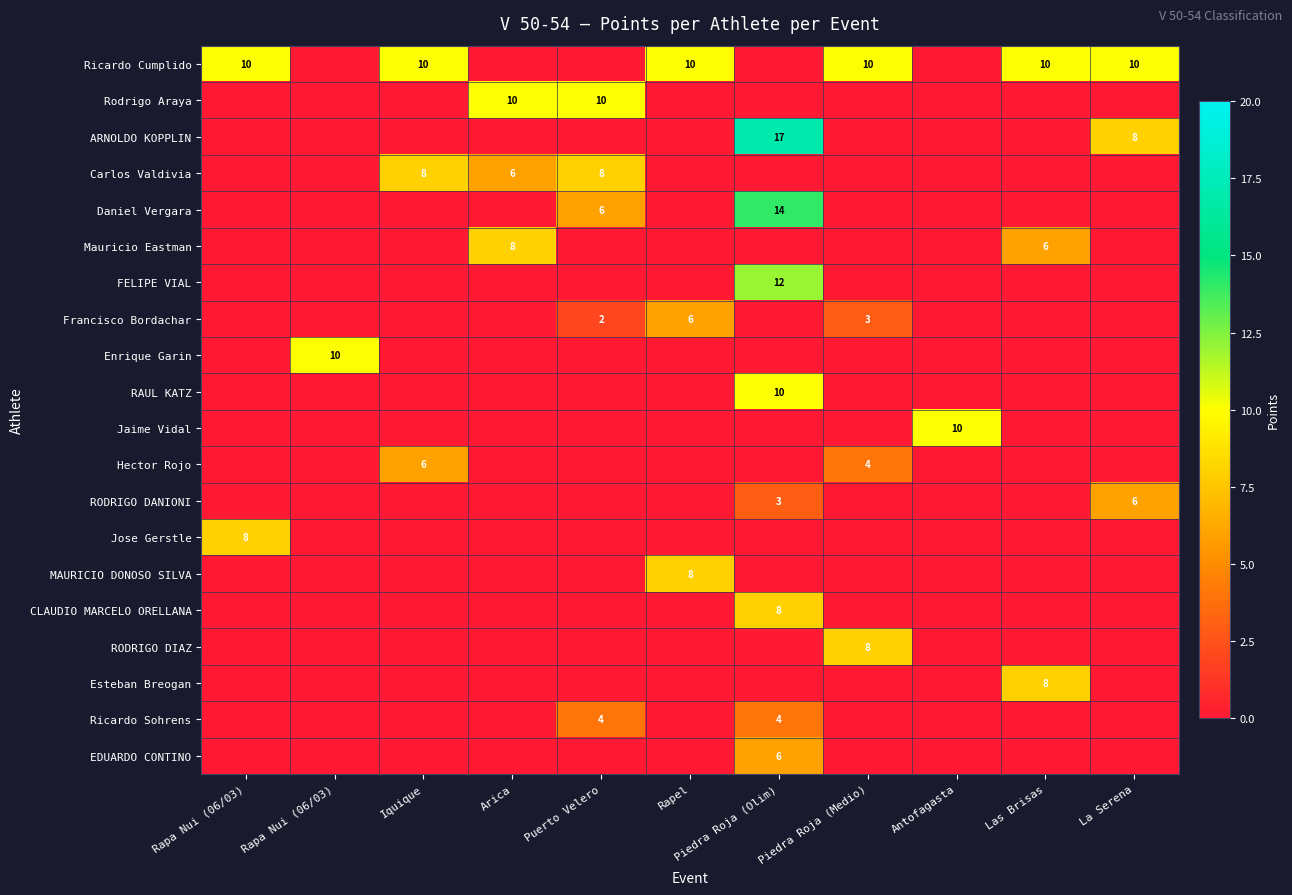

Count the Francisco Bordachar values in the range 0 to 2.

9